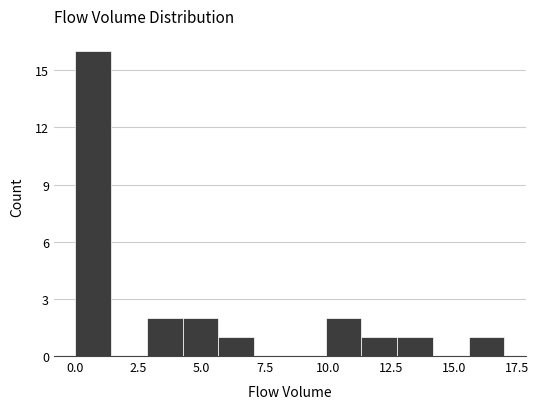

Around what value on the x-axis is the tallest bar? Give the approximate position of its centre, as read against the axis.

0.5